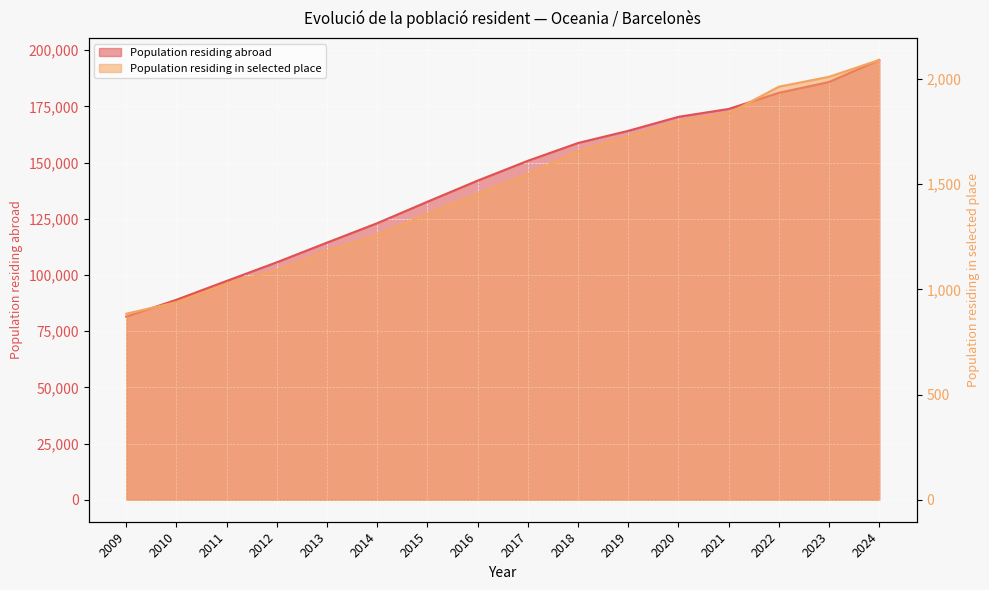

What is the highest value of the Population residing abroad series?

195653